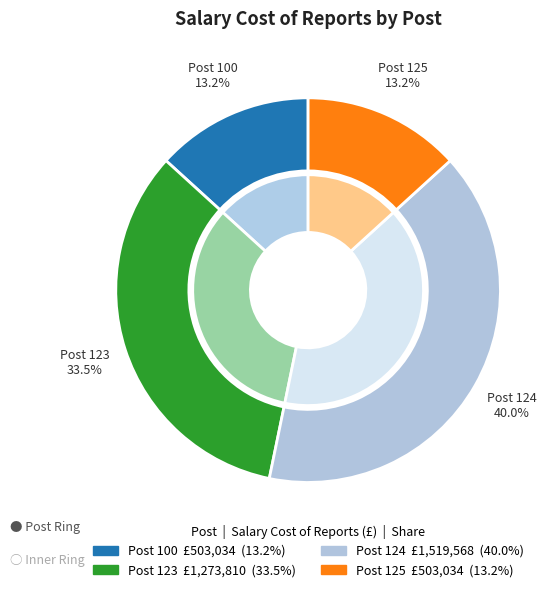

Does Post 124 account for over 50% of the chart?

No